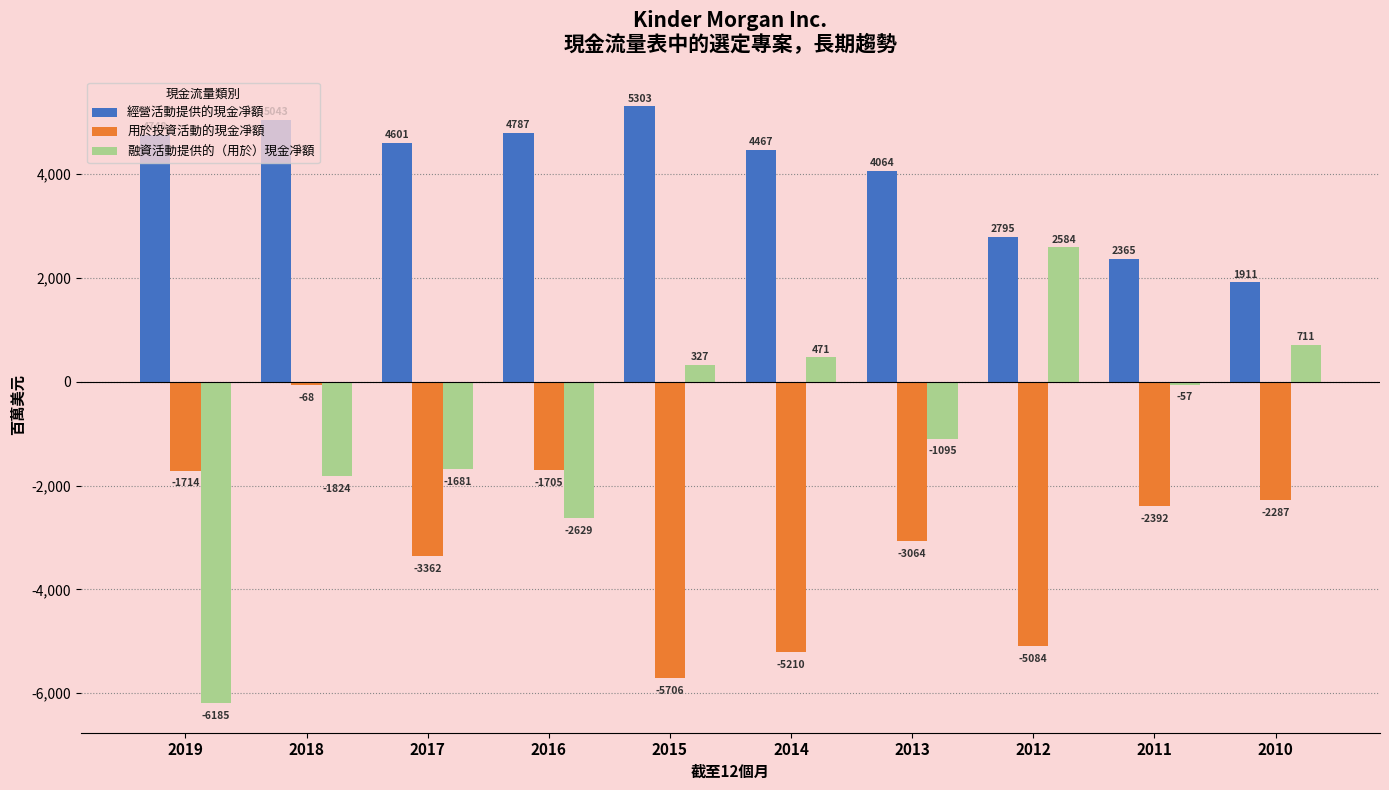

At 2018, list the series in order from largest to smallest.

經營活動提供的現金凈額, 用於投資活動的現金凈額, 融資活動提供的（用於）現金凈額